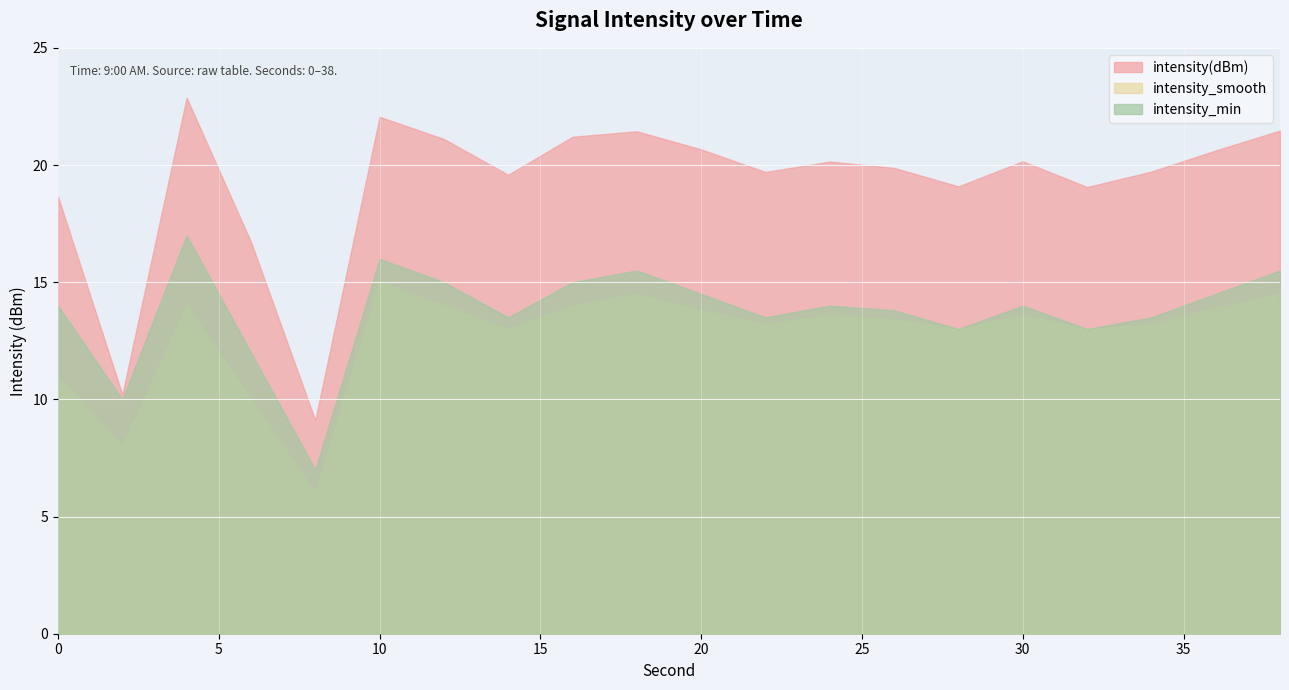

What are all the series names shown in the legend?

intensity(dBm), intensity_smooth, intensity_min